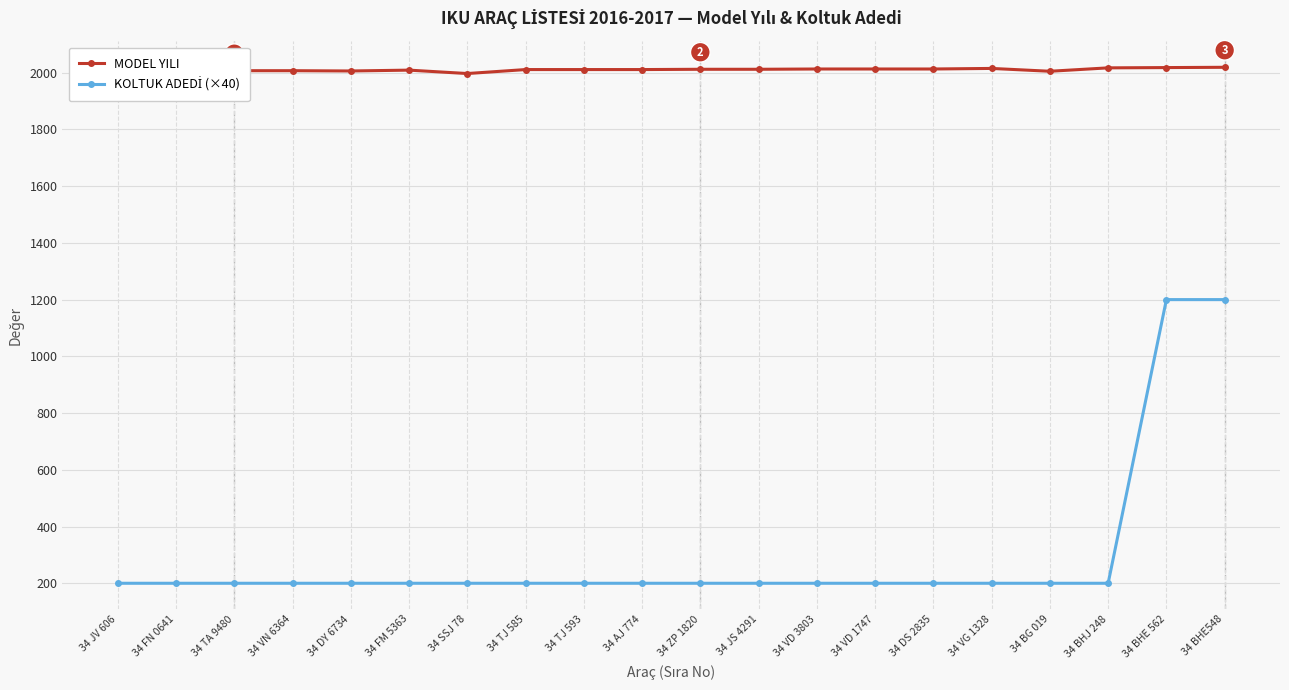

What is the minimum value shown in the chart?

200